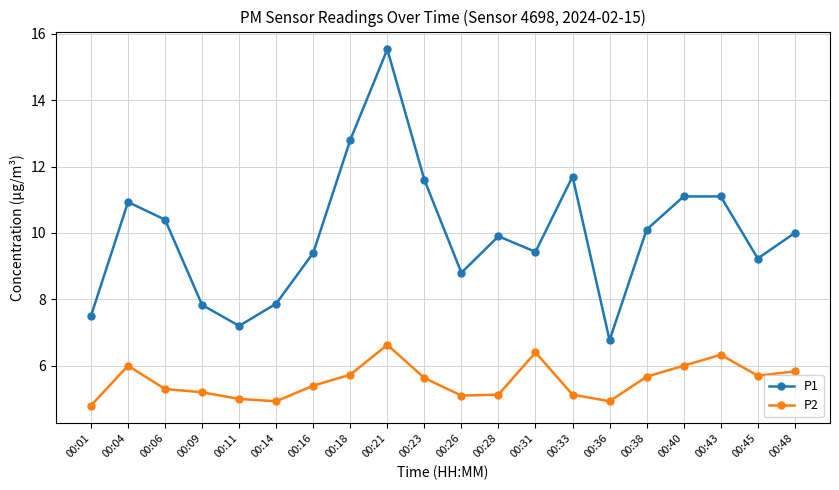

What is the sum of all P1 values?

199.2